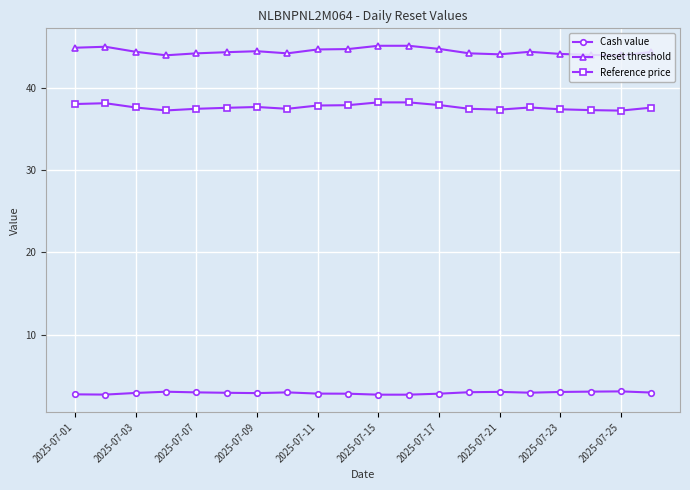

True or false: Cash value and Reference price intersect in this chart.

False